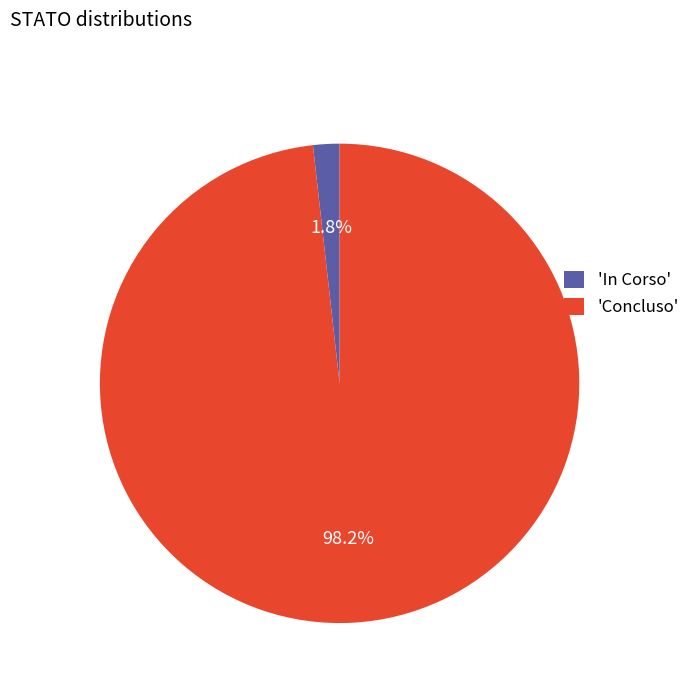

Which has a higher value, 'Concluso' or 'In Corso'?

'Concluso'